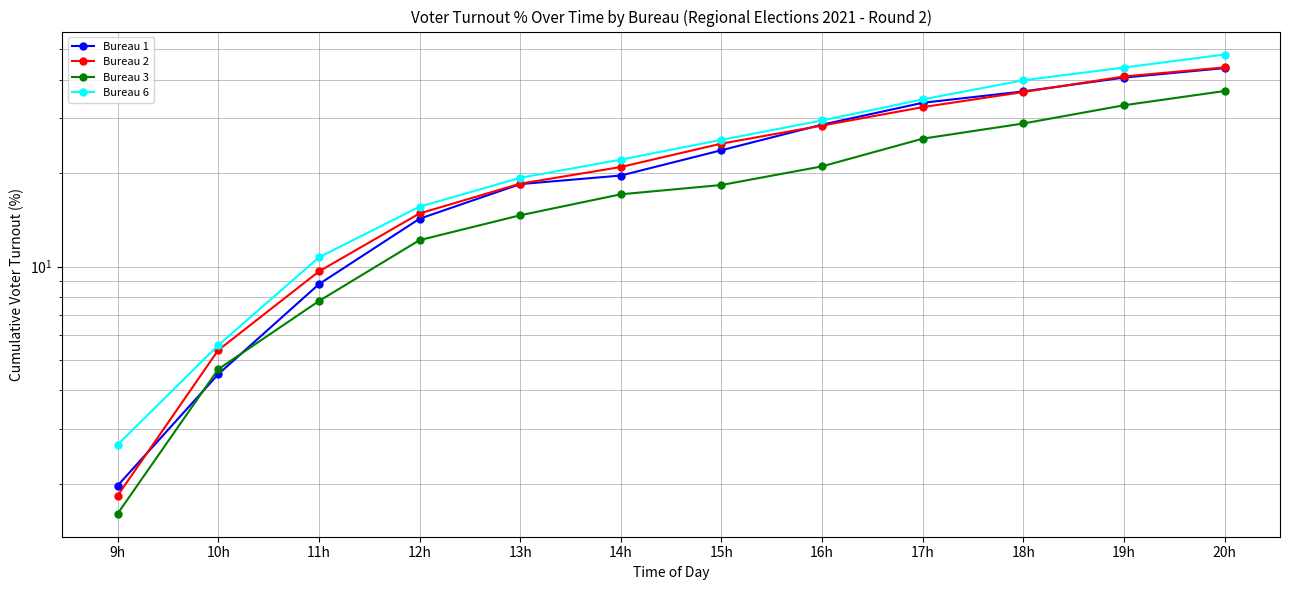

Between 9h and 10h, which is larger?

10h